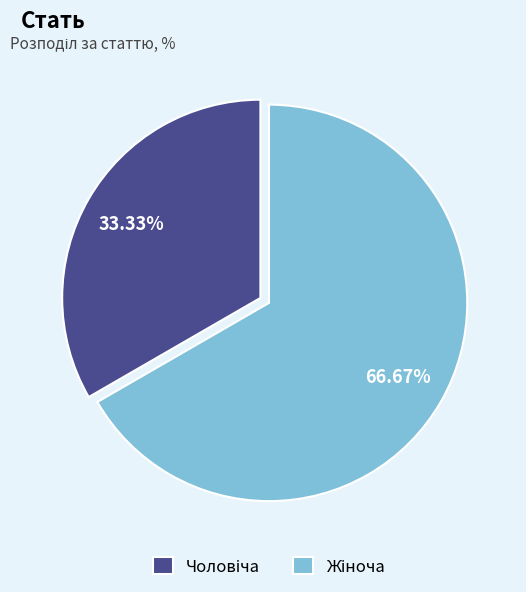

Does any single category account for the majority?

Yes